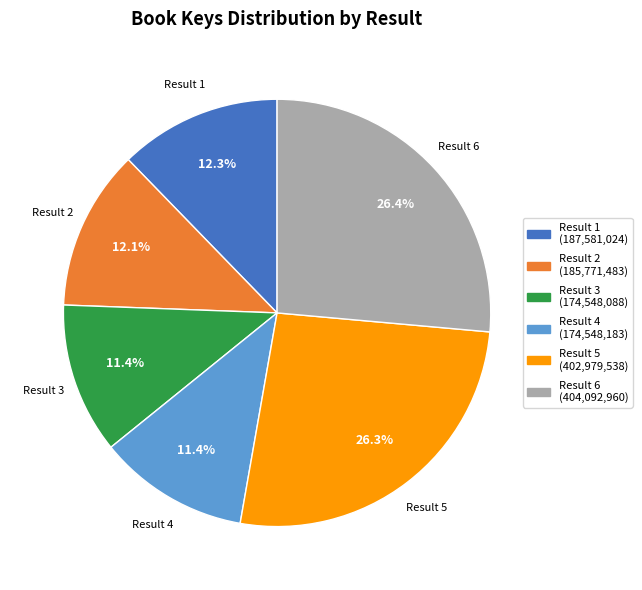

Is Result 6 the majority of the pie?

No